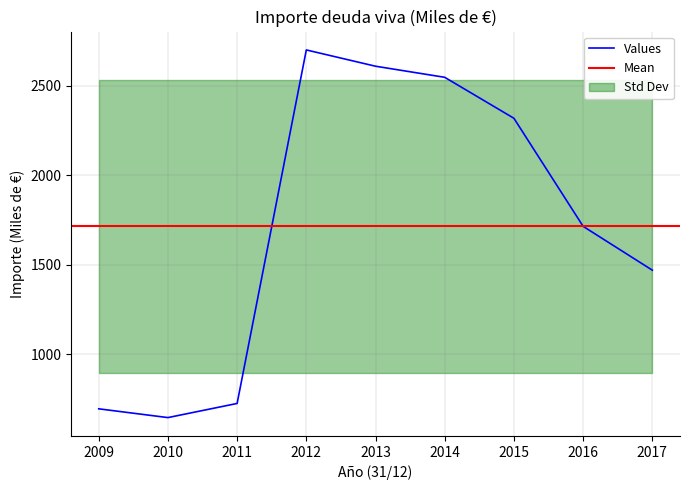

True or false: the data has more than 0 interior local peaks.

True